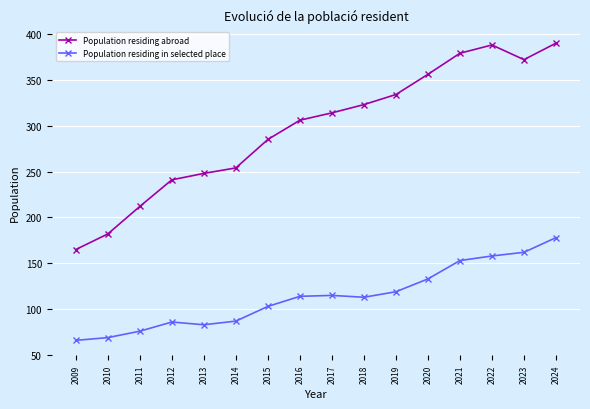

How many lines are shown in the chart?

2